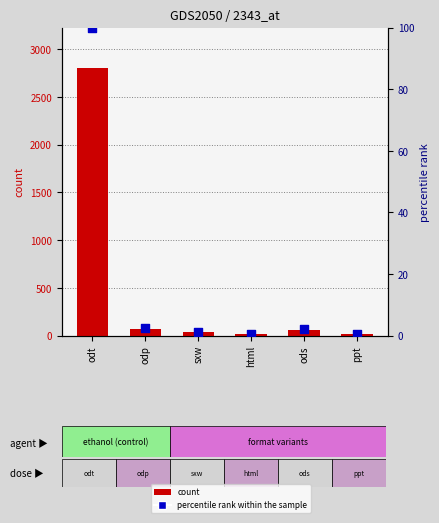

Which has a higher value, ppt or html?

ppt